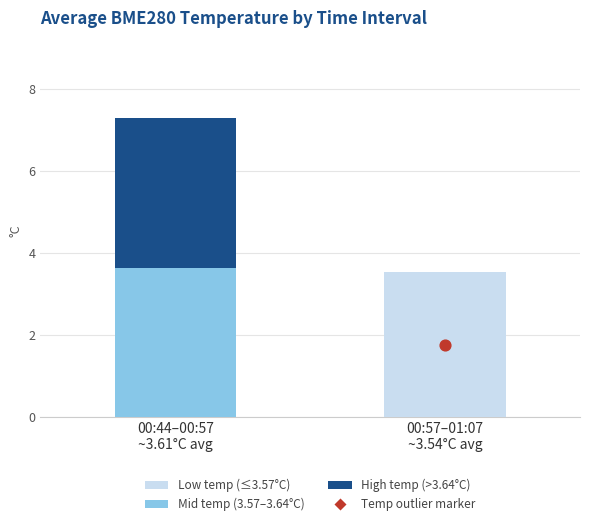

What are all the series names shown in the legend?

Low temp (≤3.57°C), Mid temp (3.57–3.64°C), High temp (>3.64°C)